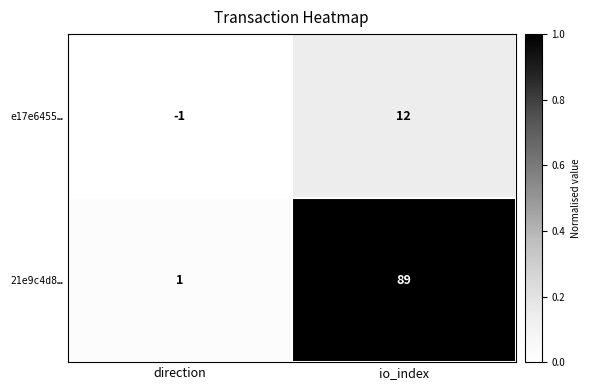

Count the number of categories in the chart.

2